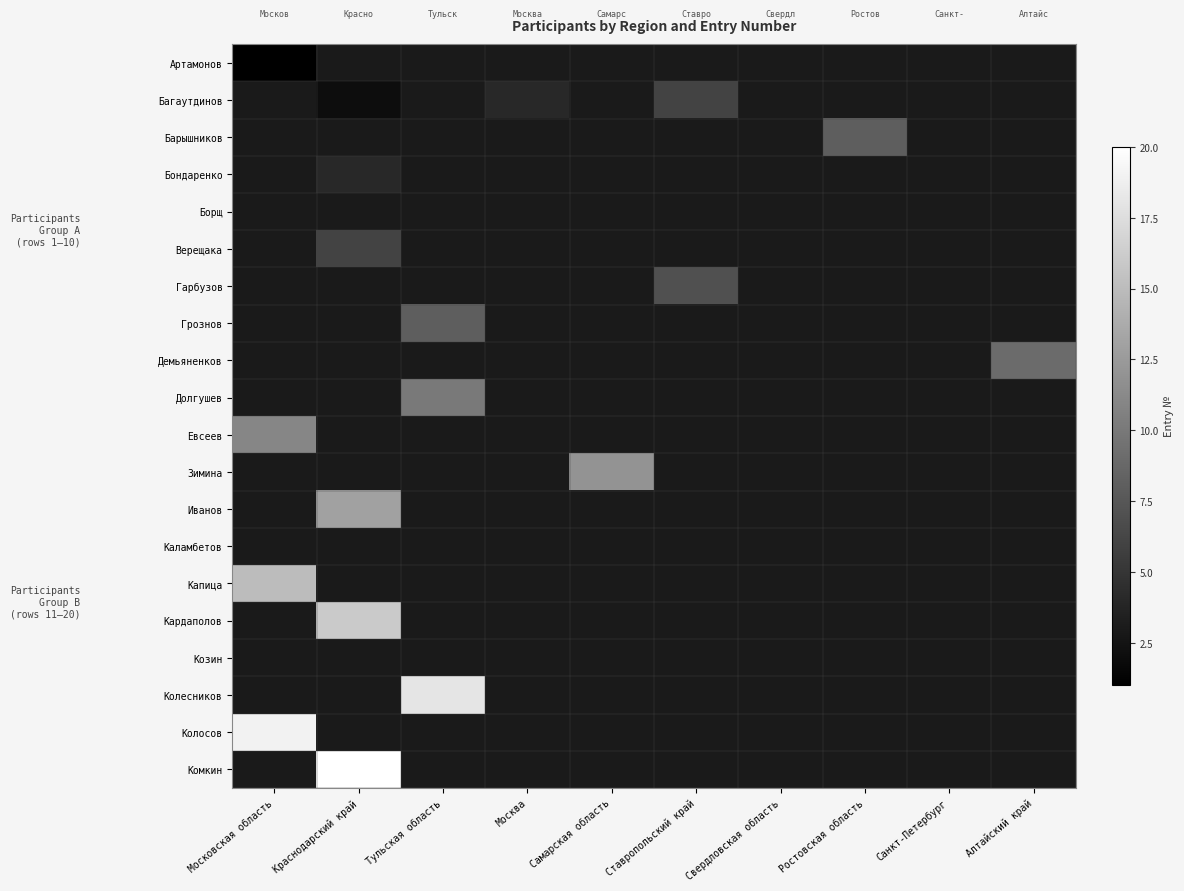

Rank the series by their average value, from lowest to highest.

Артамонов, Багаутдинов, Барышников, Бондаренко, Борщ, Верещака, Гарбузов, Грознов, Демьяненков, Долгушев, Евсеев, Зимина, Иванов, Каламбетов, Капица, Кардаполов, Козин, Колесников, Колосов, Комкин